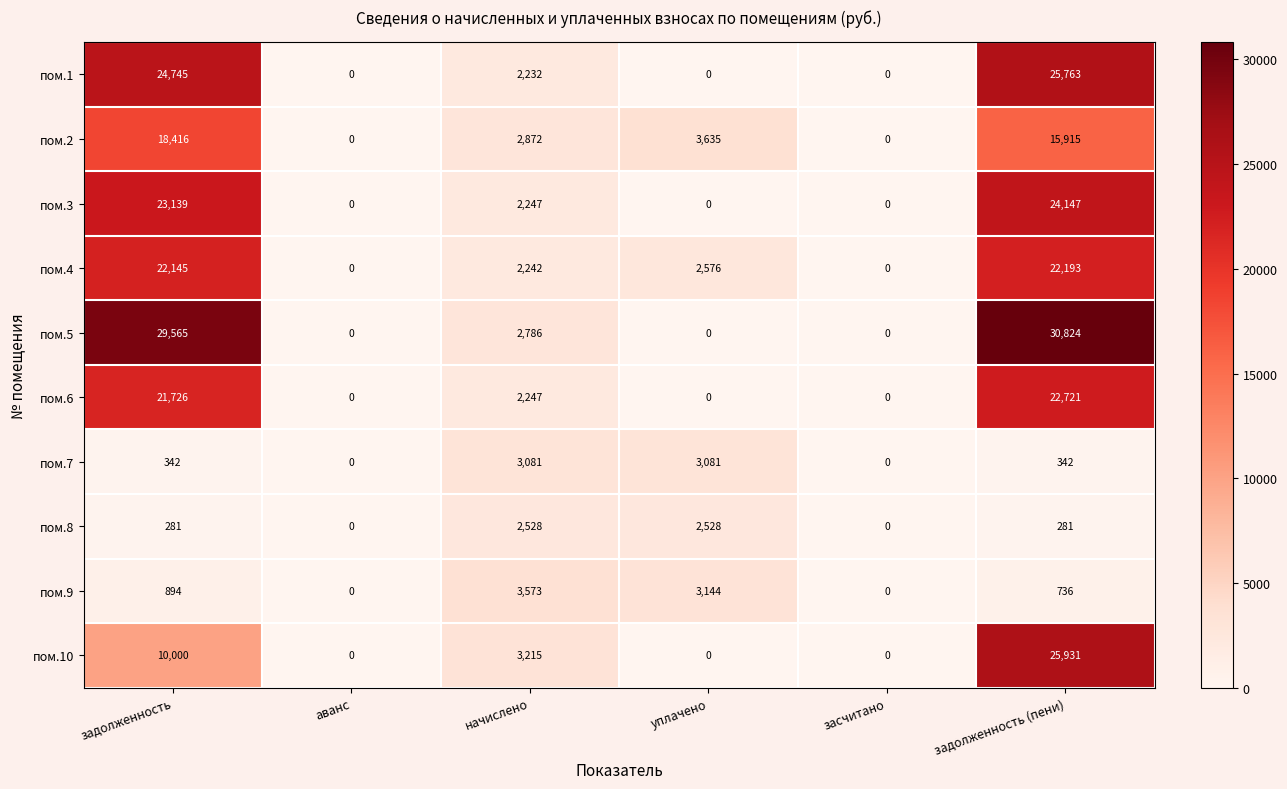

At which label does пом.10 first exceed 3215?

задолженность